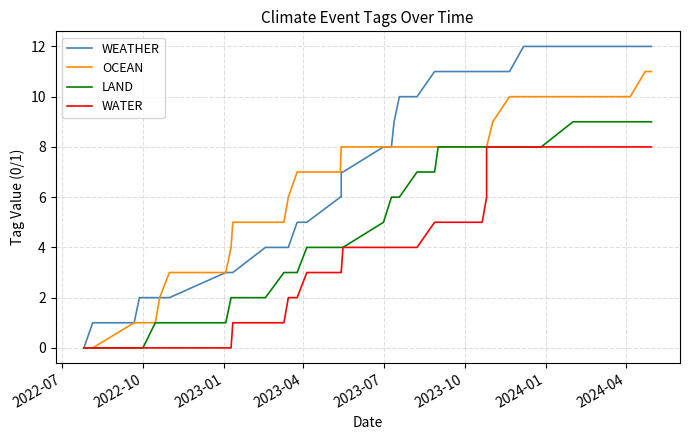

Rank the series by their average value, from lowest to highest.

WATER, LAND, OCEAN, WEATHER